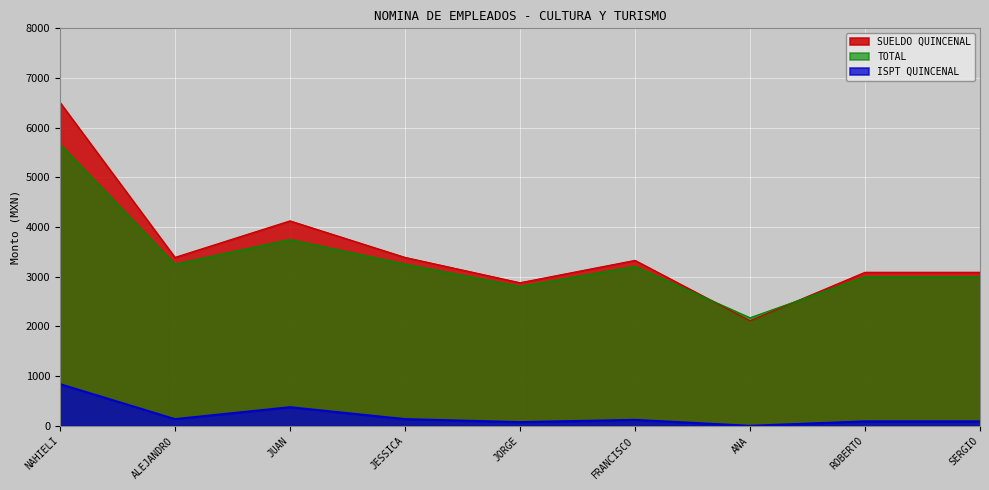

Which series changed the most between ANA and SERGIO?

SUELDO QUINCENAL